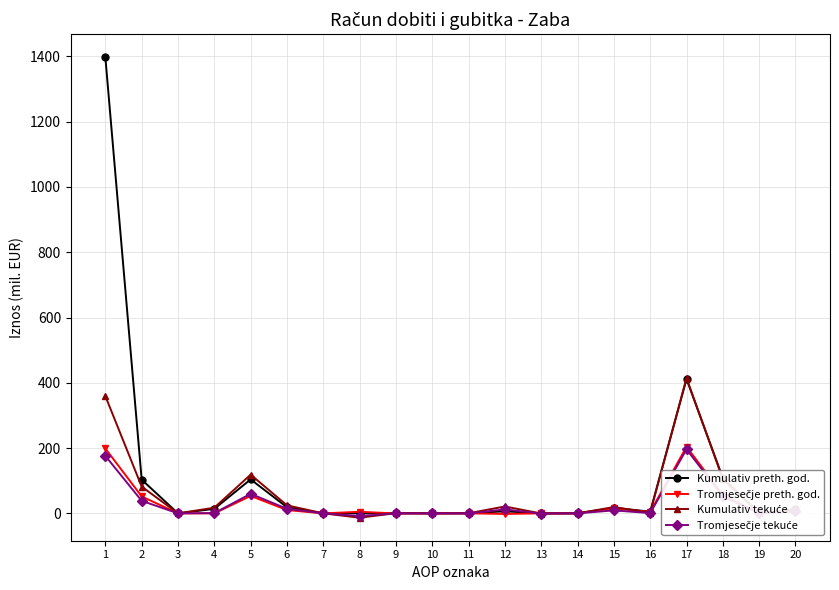

Which series has the largest range (max minus min)?

Kumulativ preth. god.